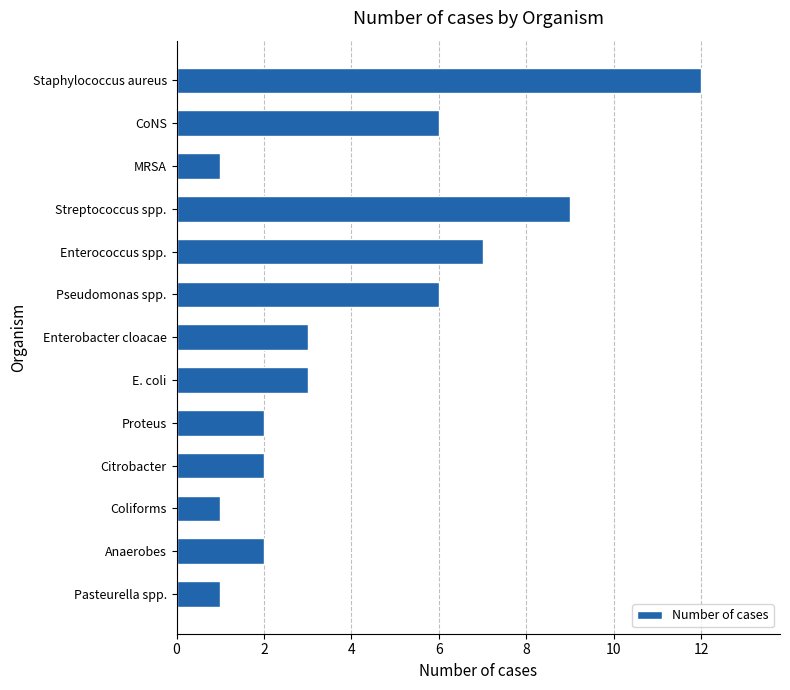

Does the chart contain stacked bars?

No